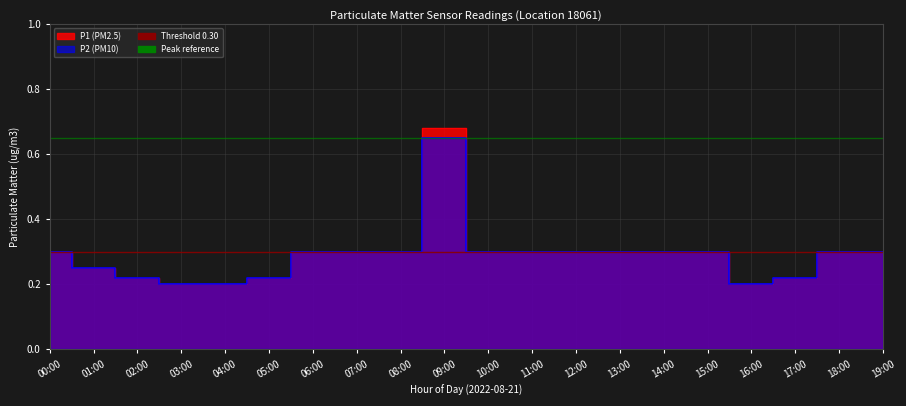

How many interior local valleys does the P1 series have?

1